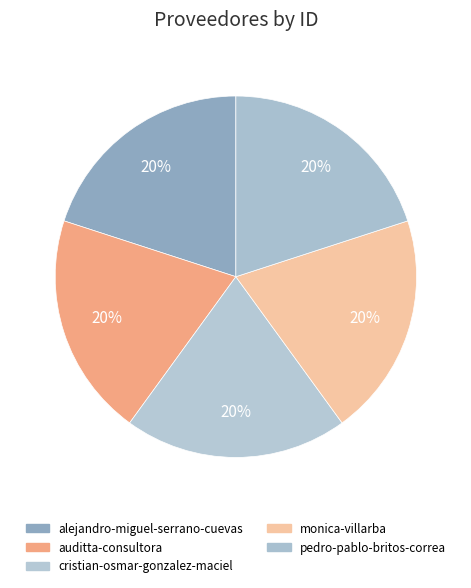

Rank the categories by value from highest to lowest.

cristian-osmar-gonzalez-maciel, alejandro-miguel-serrano-cuevas, auditta-consultora, pedro-pablo-britos-correa, monica-villarba